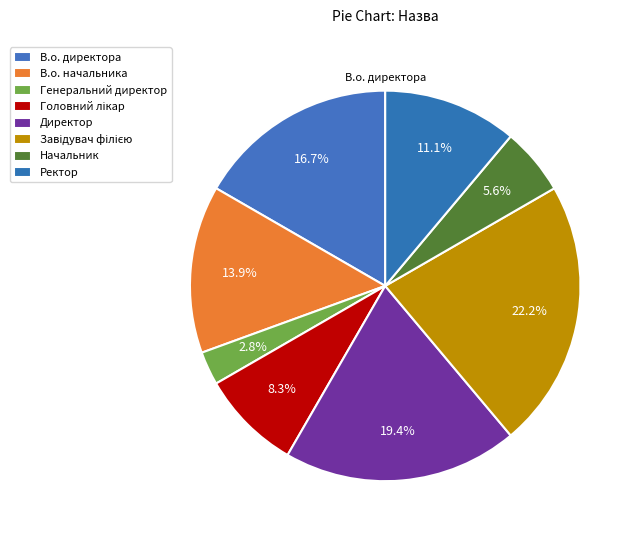

To the nearest percent, what portion does Директор represent?

19%